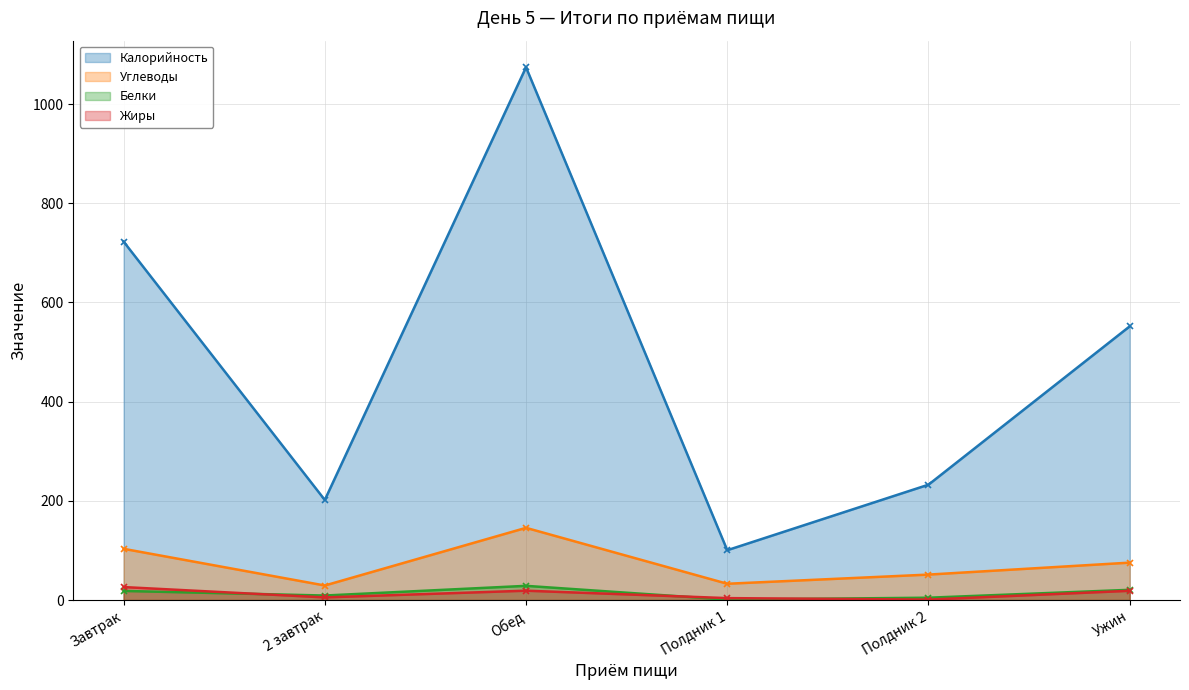

Which series has the largest range (max minus min)?

Калорийность